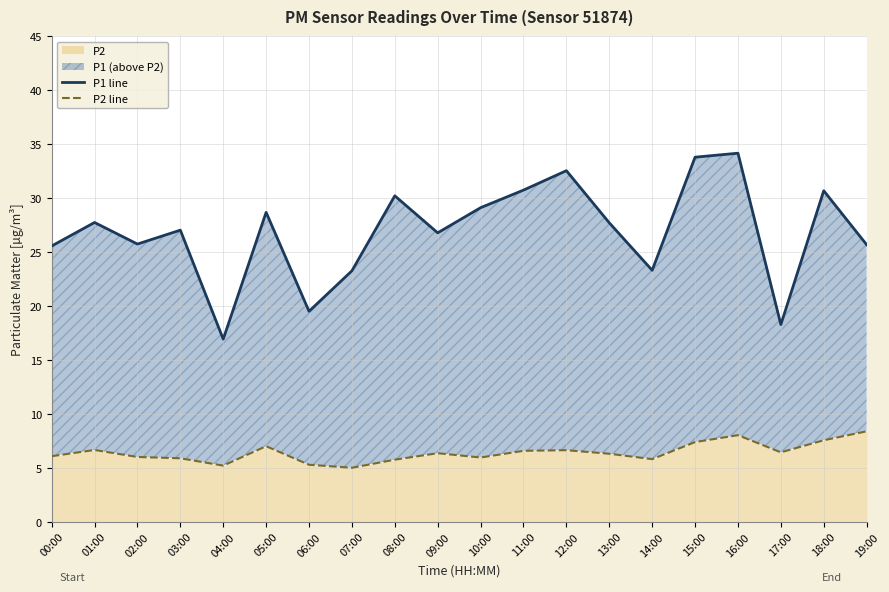

Which series has the largest range (max minus min)?

P1 line